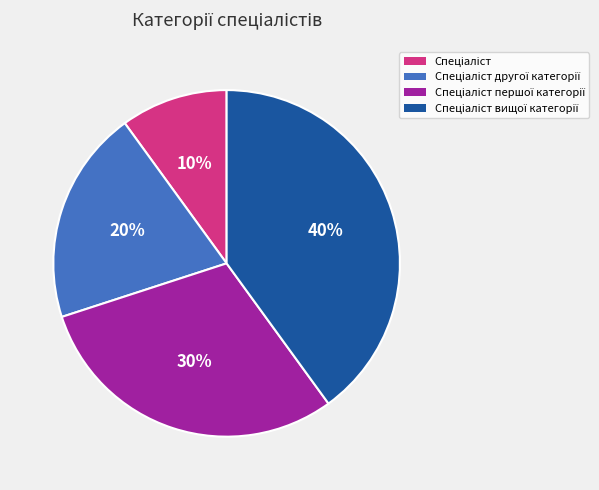

To the nearest percent, what is the average slice percentage?

25%